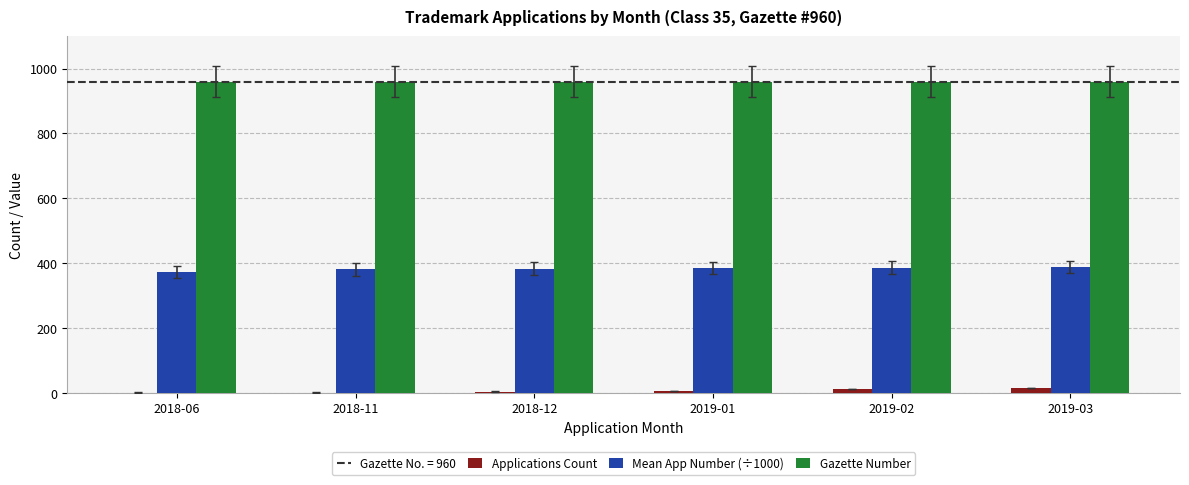

The value of Gazette Number at 2018-11 is 204.1. True or false?

False